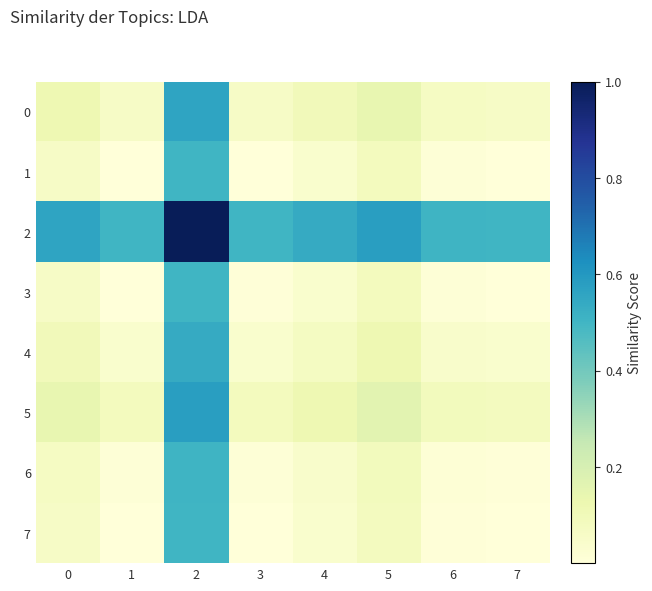

What is the greatest value displayed?

1.0